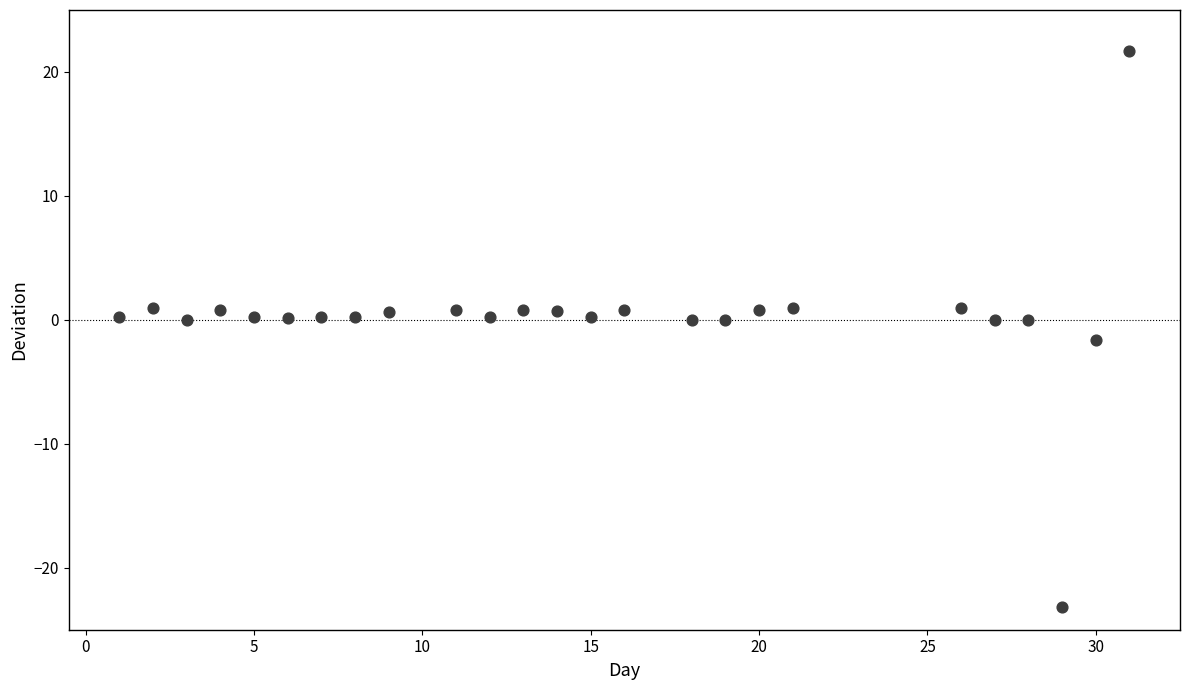

What is the range of X values (max minus min)?

30.0